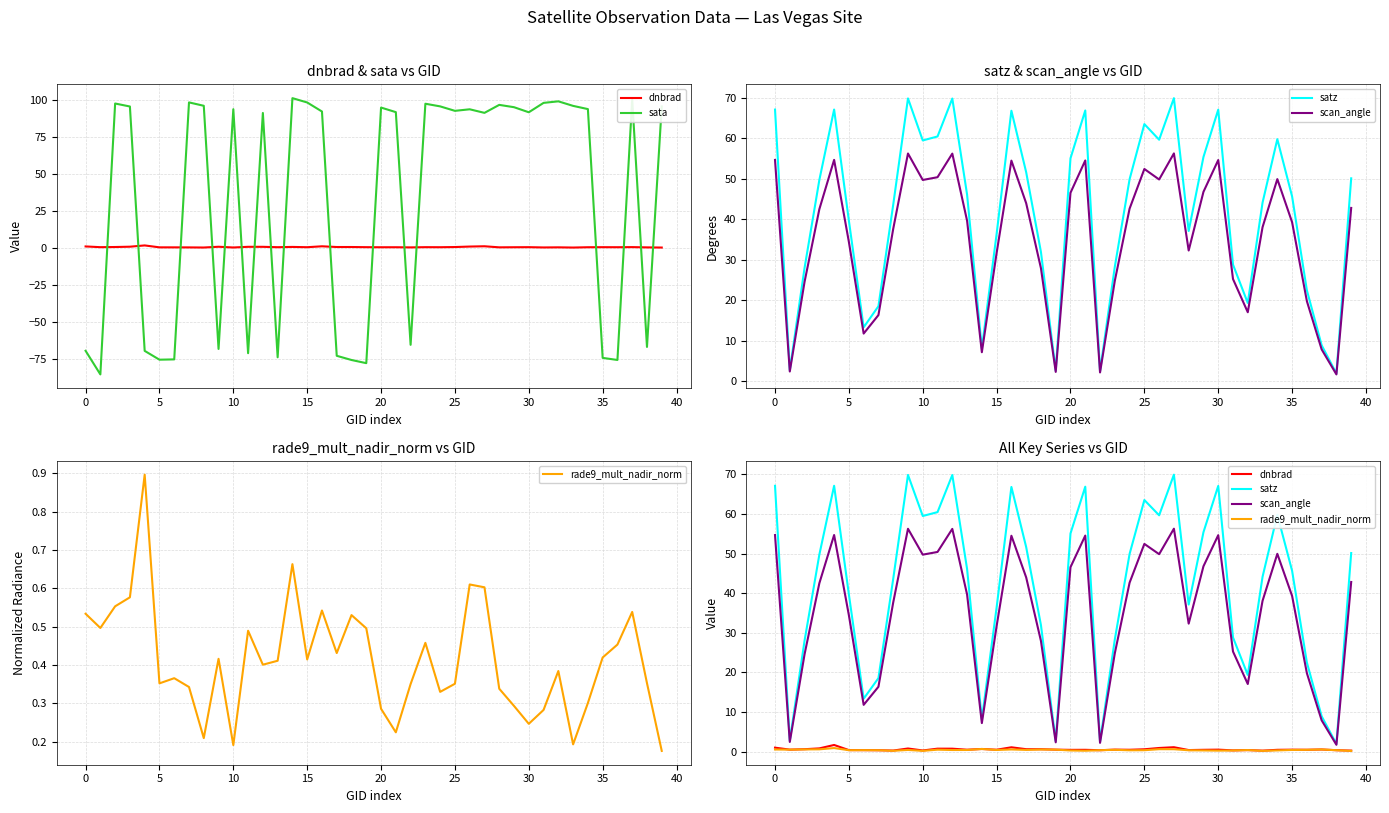

Is it true that satz equals 28.8 at 31?

True